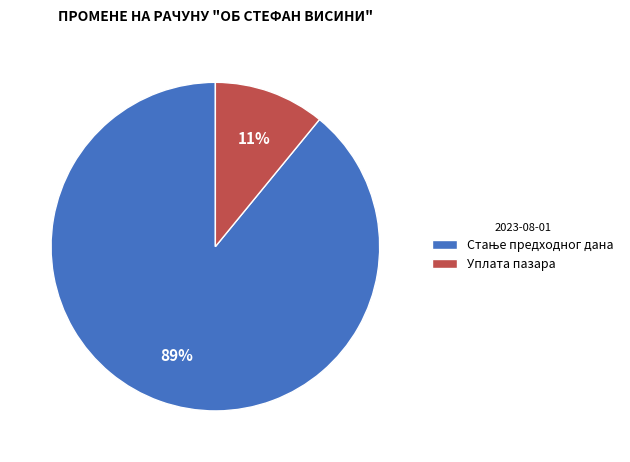

How many segments does this pie chart have?

2